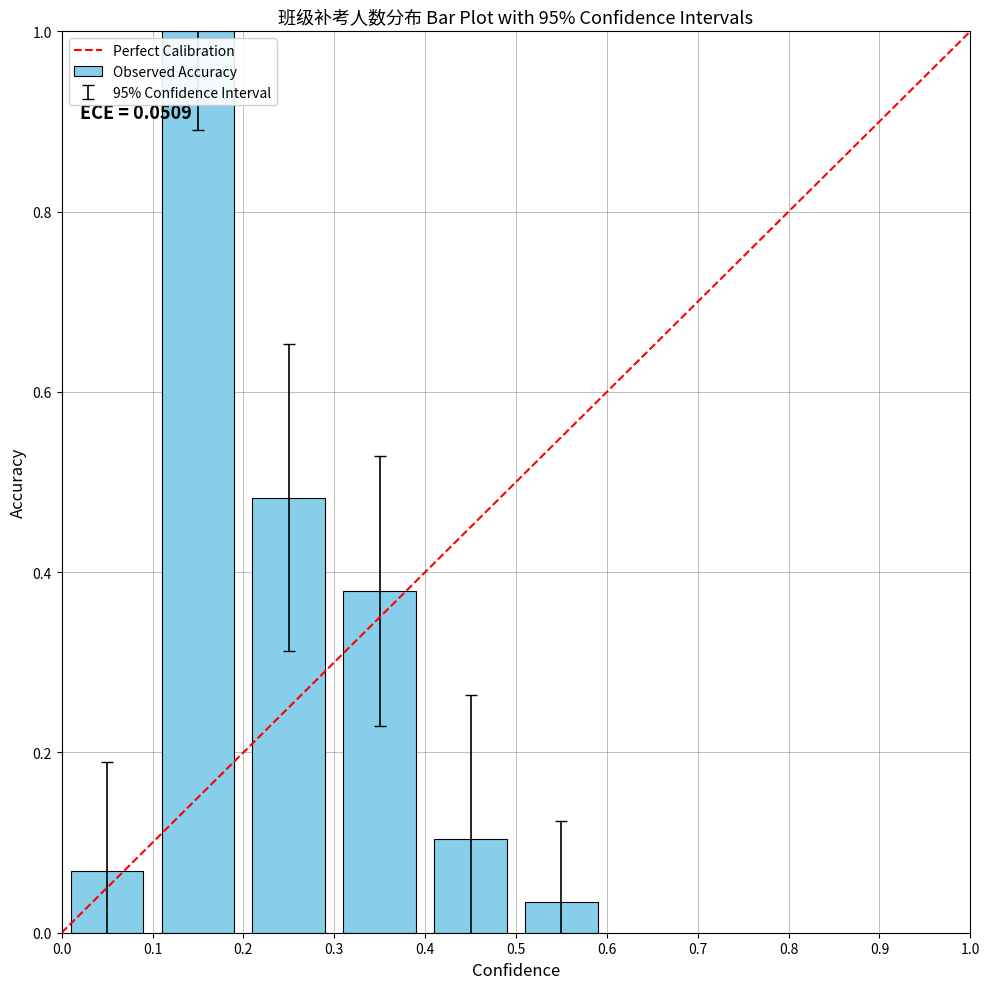

What is the greatest value displayed?

1.0